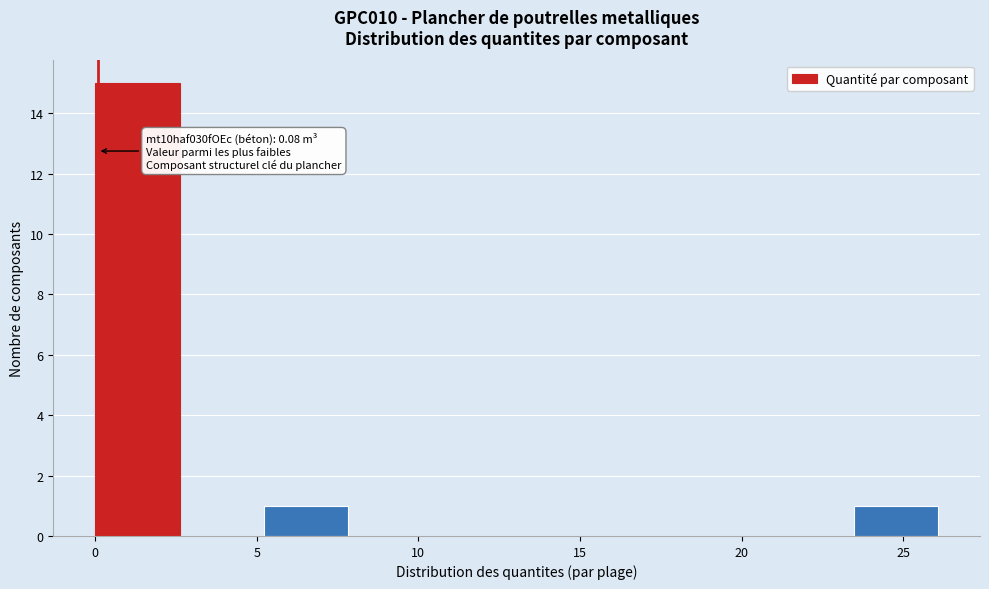

Over which range of the x-axis is the bar tallest?

0.0 to 2.5